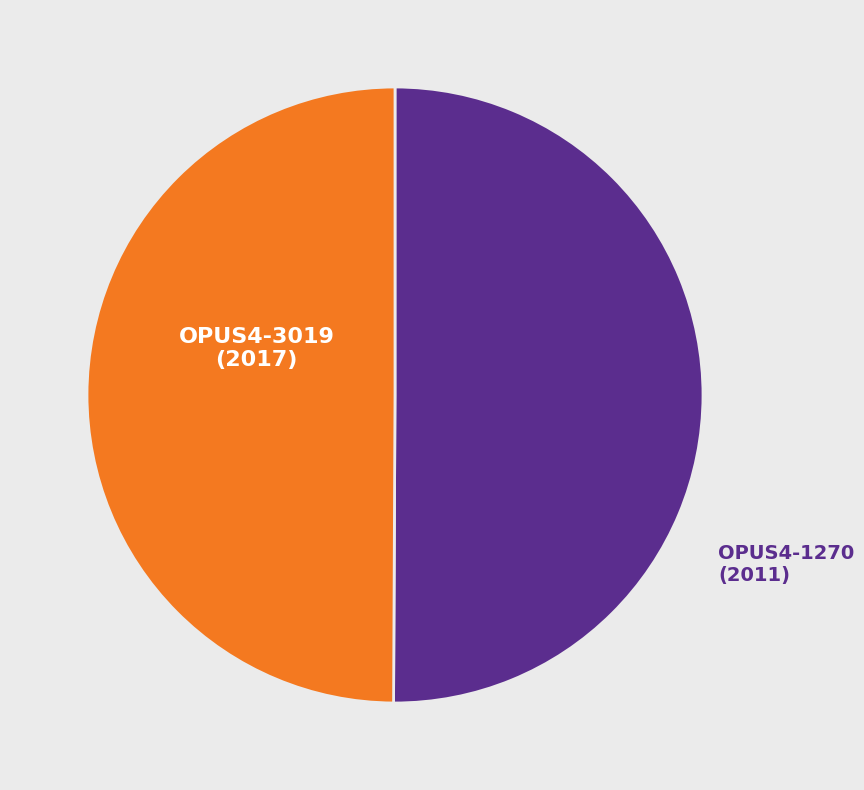

Is the sum of OPUS4-3019 and OPUS4-1270 greater than half?

Yes